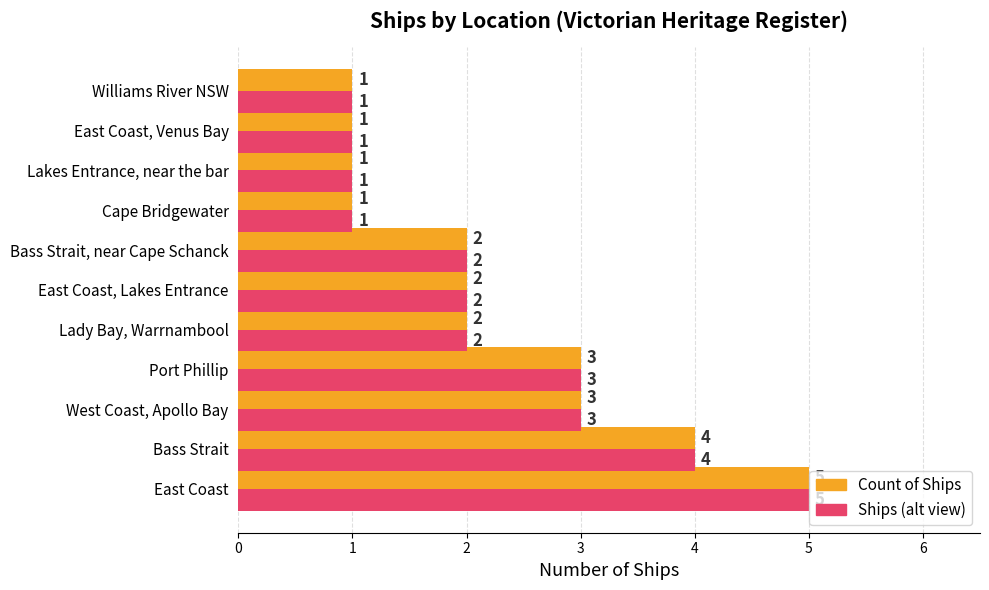

What is the difference between the maximum and minimum values in the Ships (alt view) series?

4